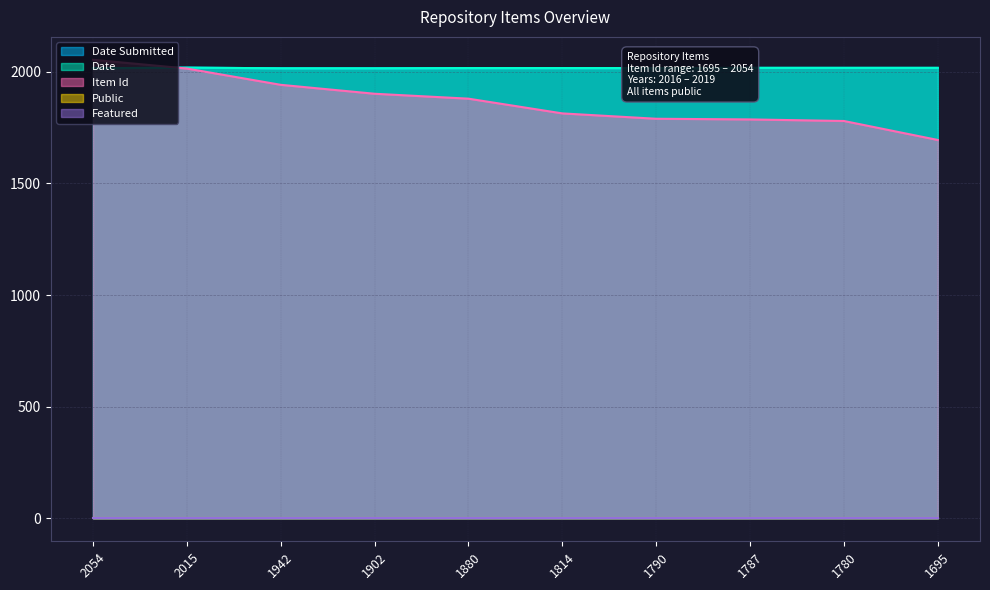

What is the highest value of the Date series?

2019